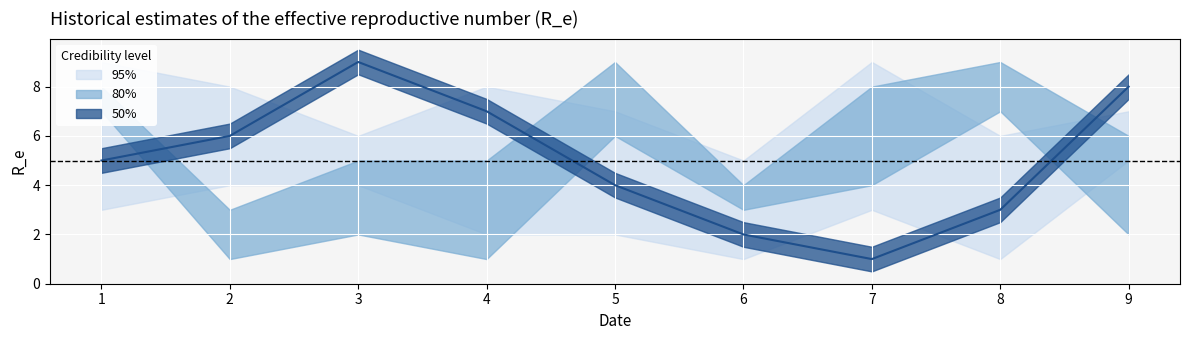

The value of col_3 at 3 is 6. True or false?

True